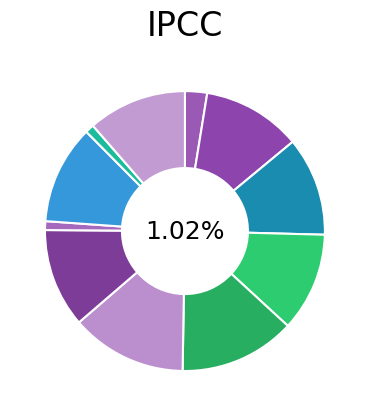

To the nearest percent, what is the difference between the largest and smallest slice percentages?

12%